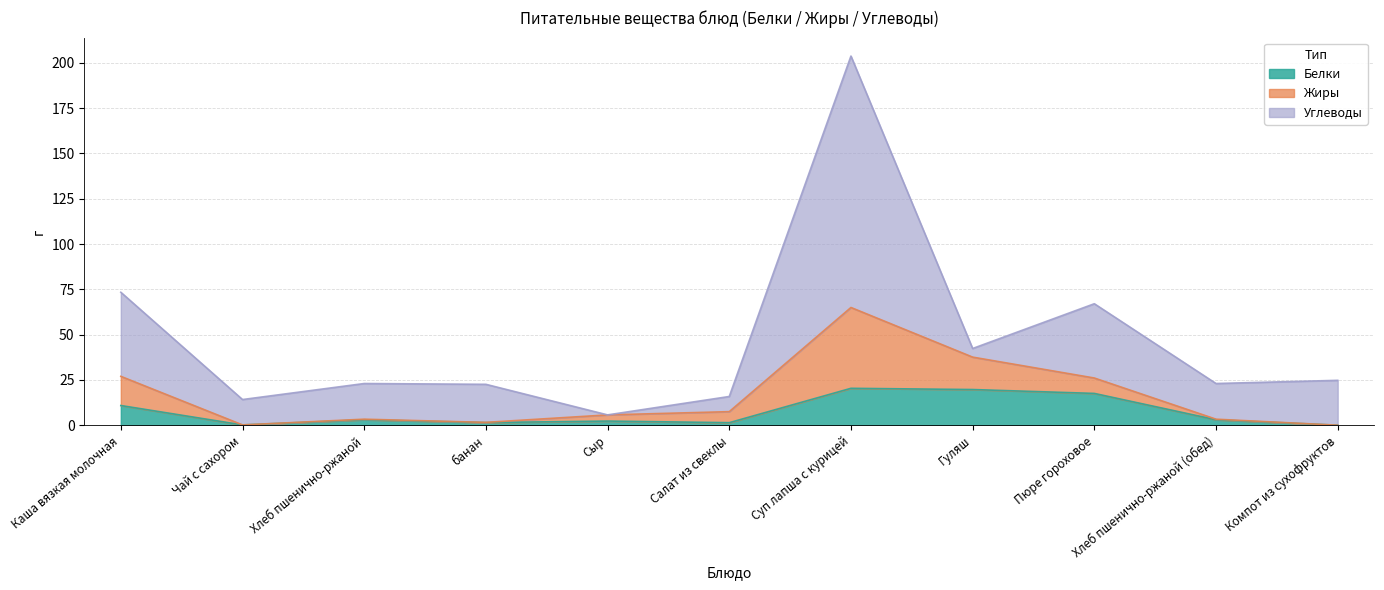

Is it true that Углеводы equals 62.6 at Пюре гороховое?

False